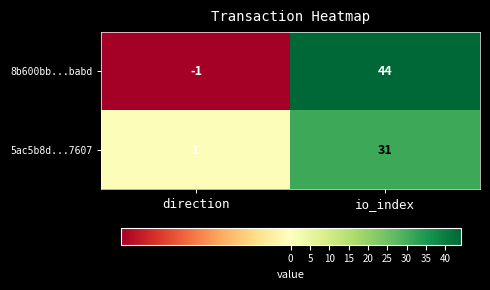

What value does the 8b600bb...babd series have at io_index, to the nearest 10?

40